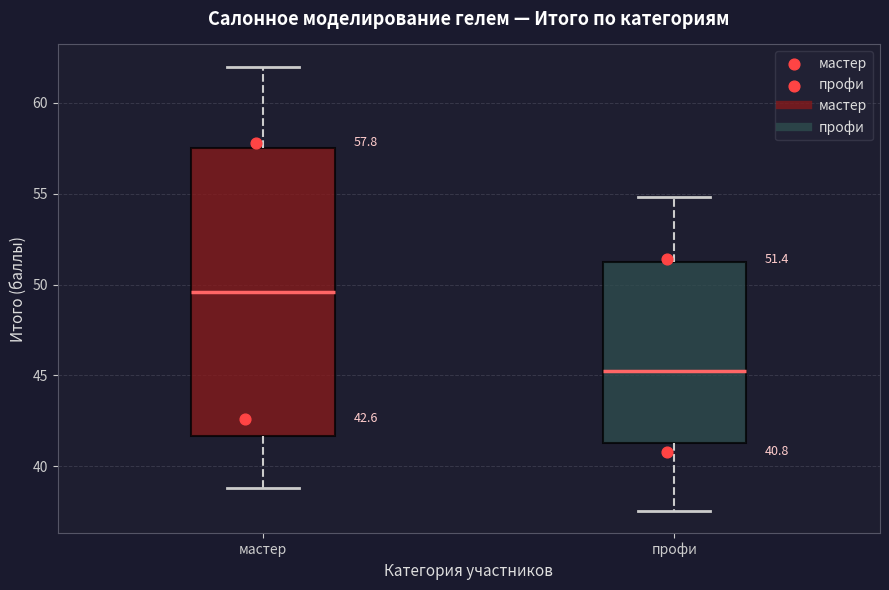

Which box is the tallest, from its lower edge to its upper edge?

мастер